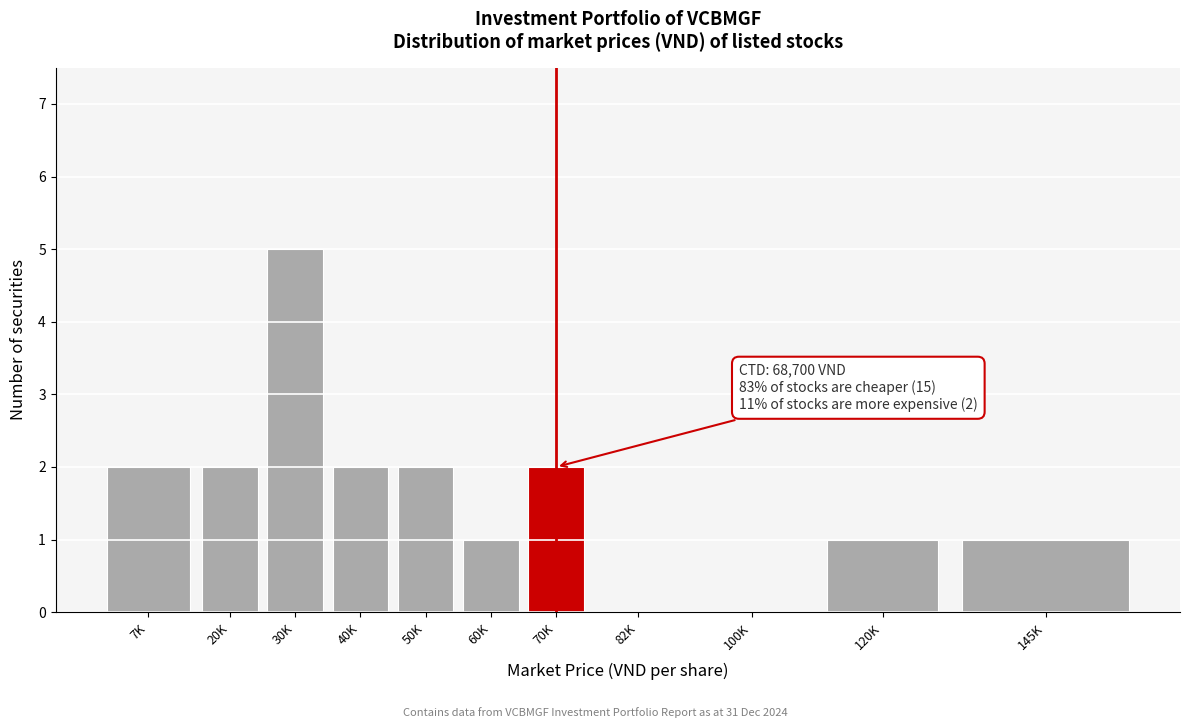

Reading right to left, transcribe all the data shown in this chart.

145K=1	120K=1	100K=0	82K=0	70K=2	60K=1	50K=2	40K=2	30K=5	20K=2	7K=2